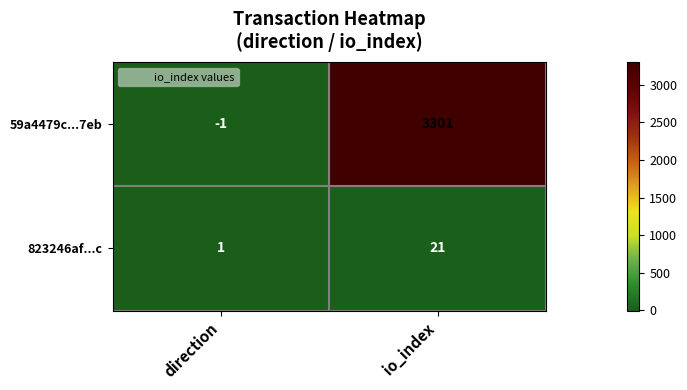

Read the 823246af...c value at io_index, to the nearest 10.

20